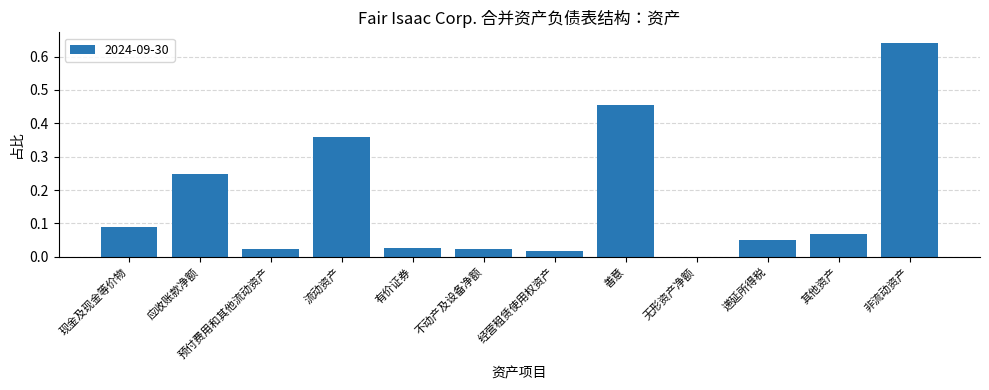

At which category does the chart reach its peak across all series?

非流动资产